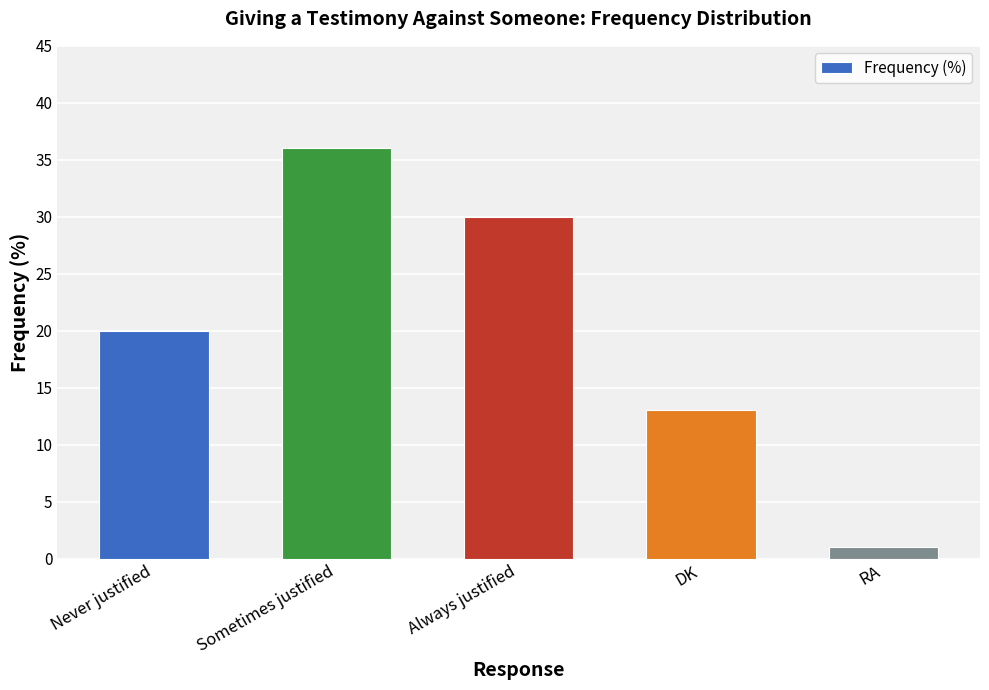

What is the ratio of the value at Sometimes justified to the value at Always justified?

1.2